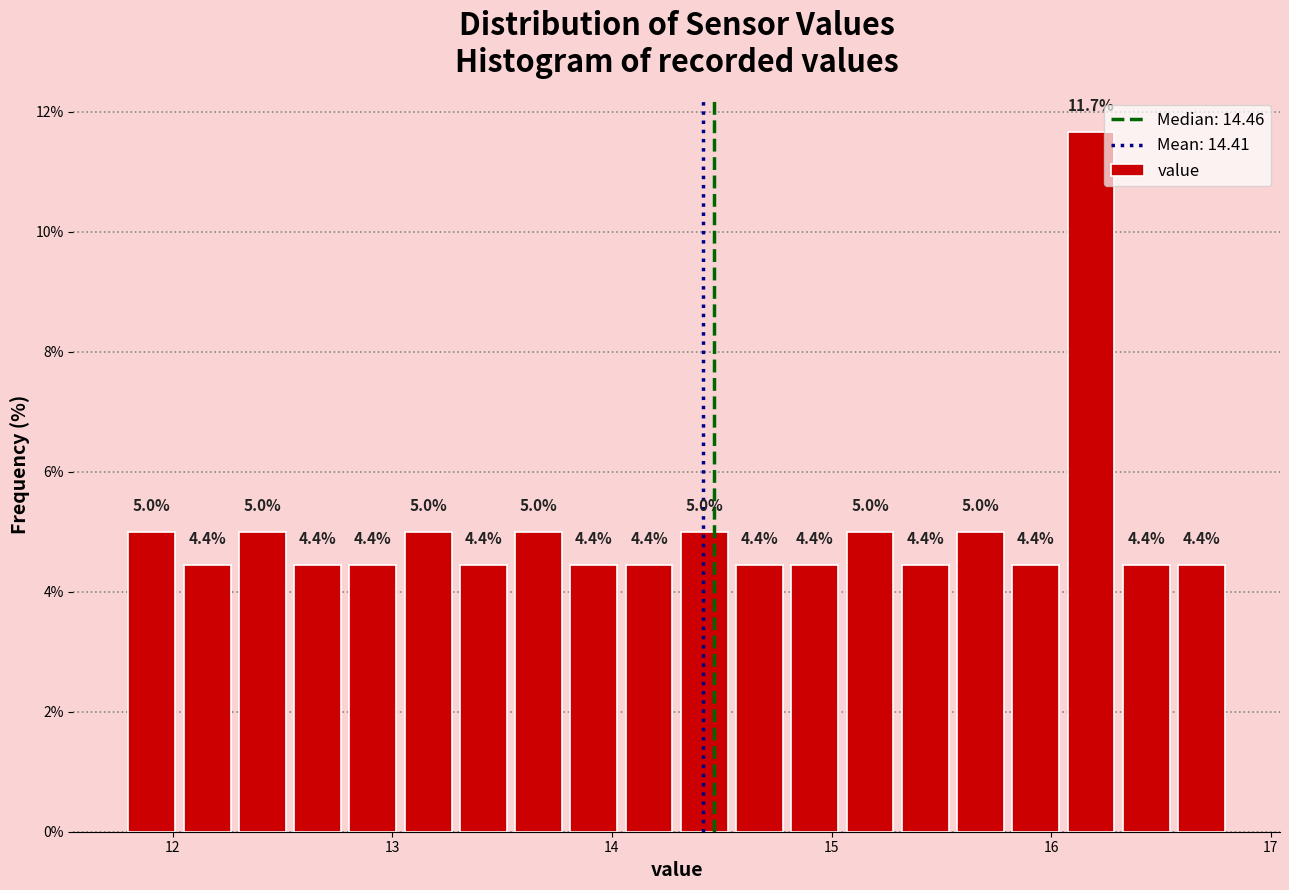

Read against the x-axis, roughly where is the centre of the tallest bar?

16.2